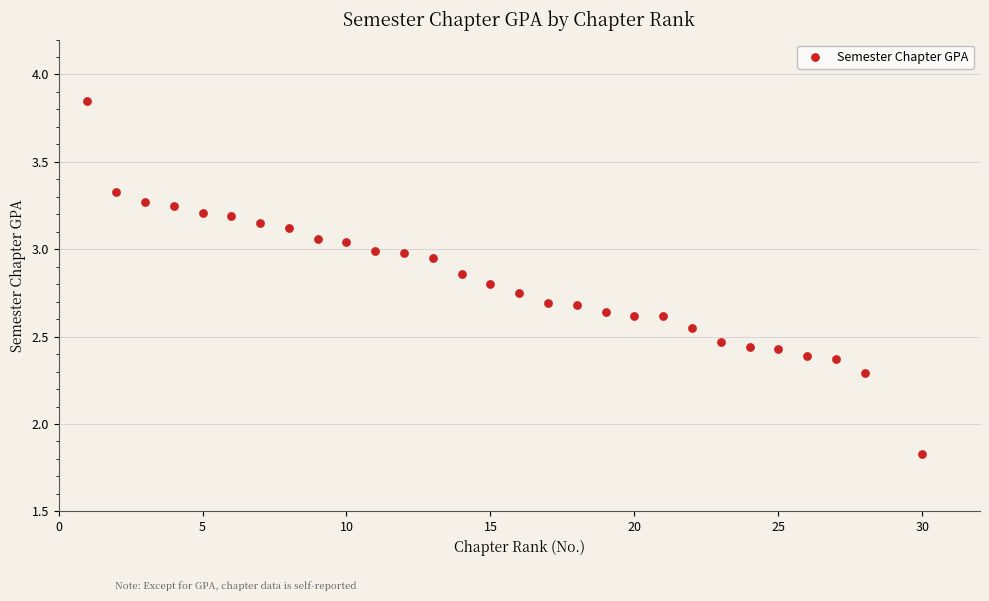

What is the range of X values (max minus min)?

29.0